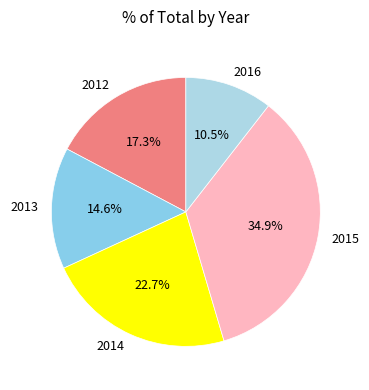

What portion of the pie excludes 2014?

77.3%